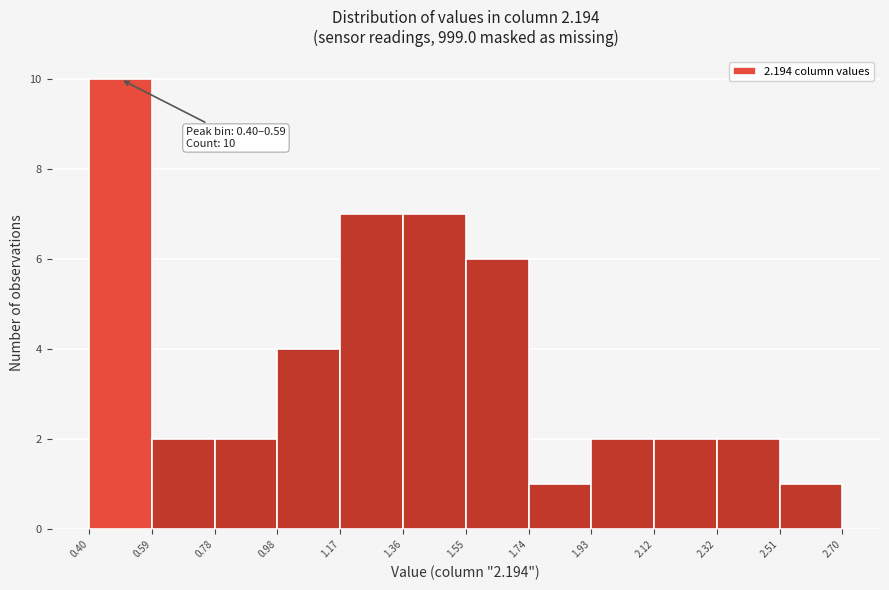

Over which range of the x-axis is the bar tallest?

0.40 to 0.59